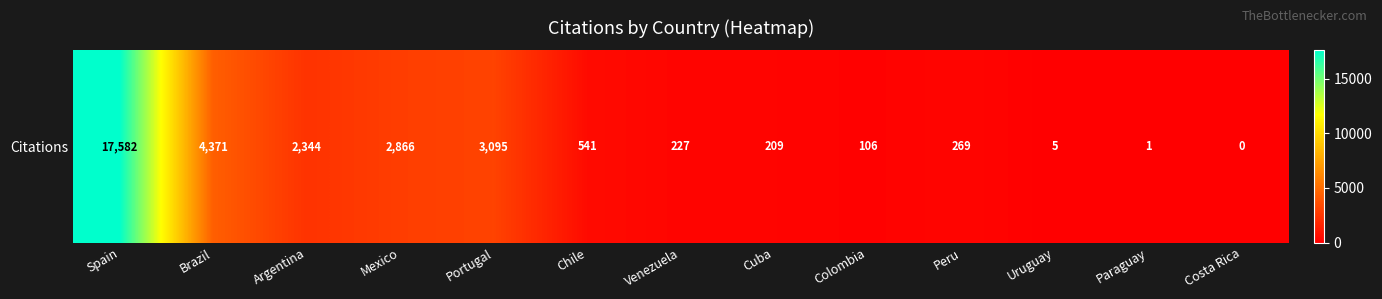

What is the sum of all values?

31616